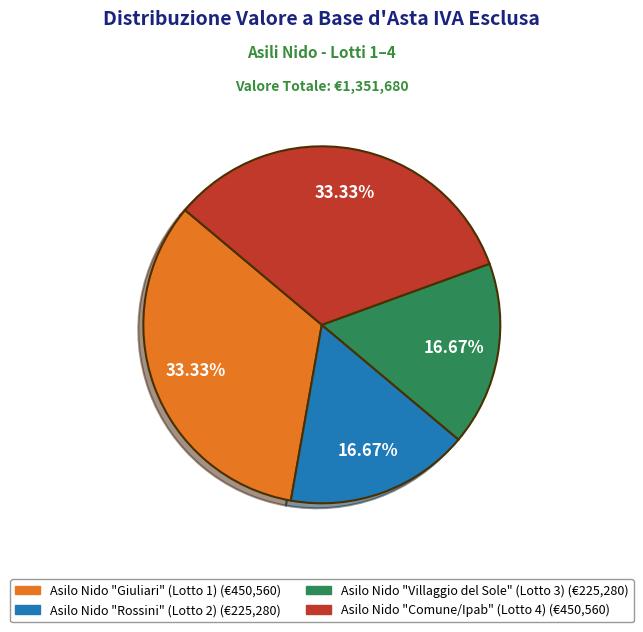

Count the number of slices in the pie.

4